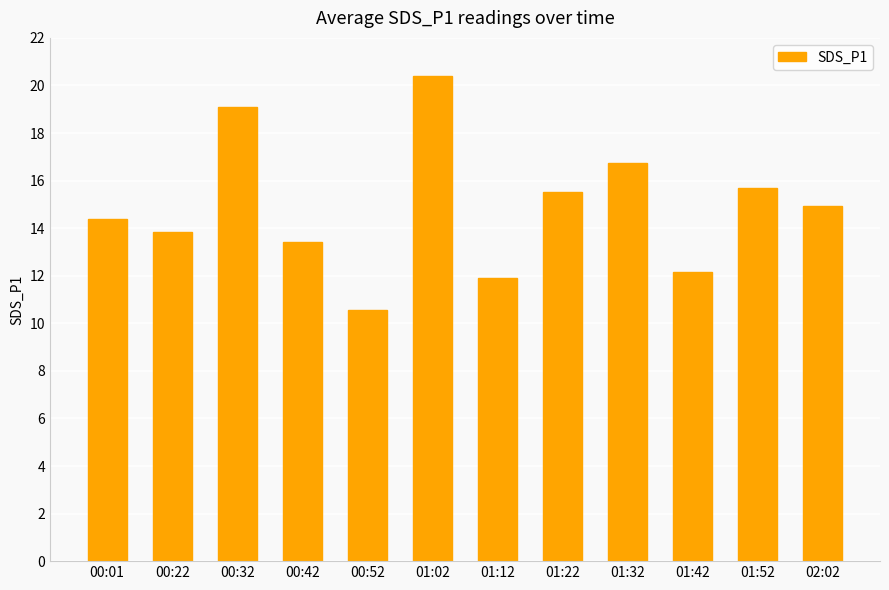

At which label is the value closest to 15?

02:02